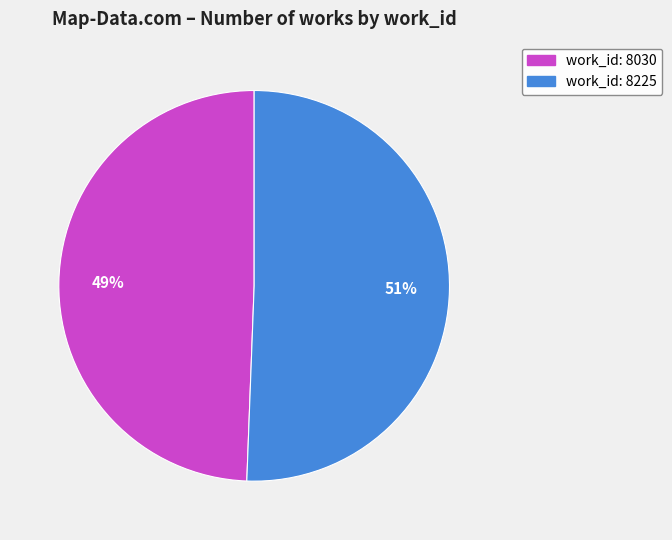

True or false: work_id: 8225 accounts for 51% of the total.

True